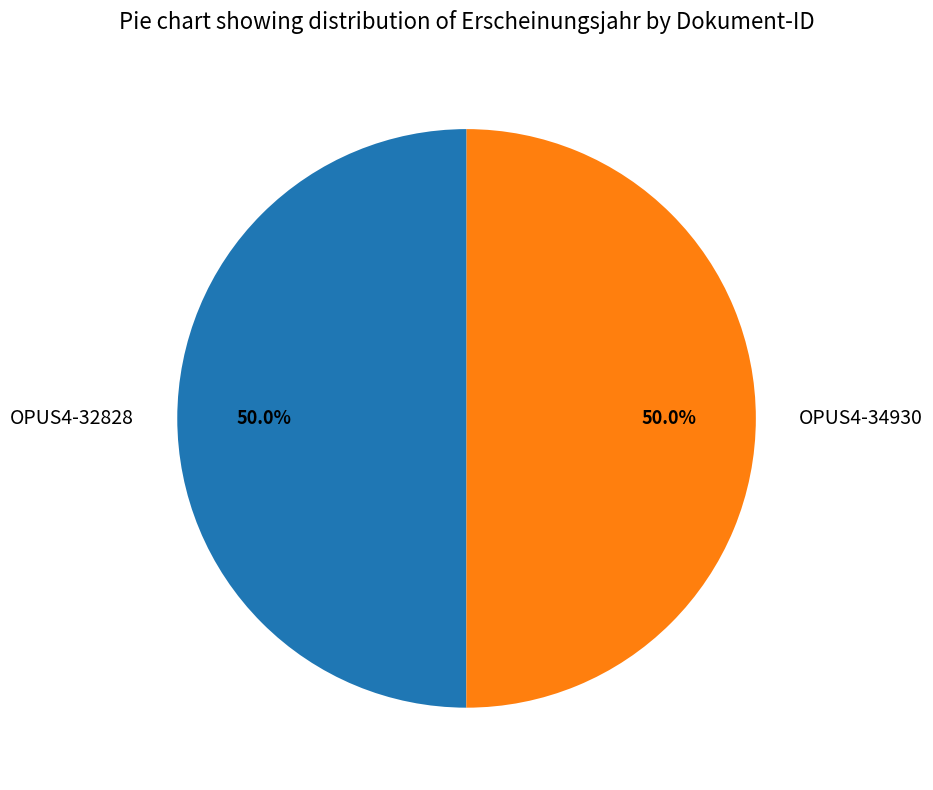

Is the sum of OPUS4-32828 and OPUS4-34930 greater than half?

Yes